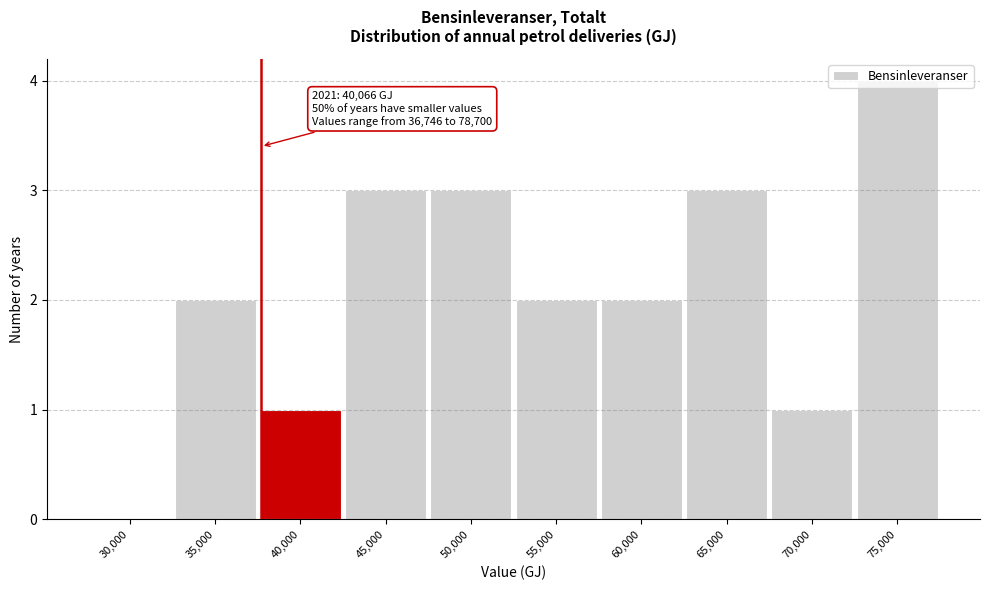

True or false: the data shows 0 at 40,000.

False